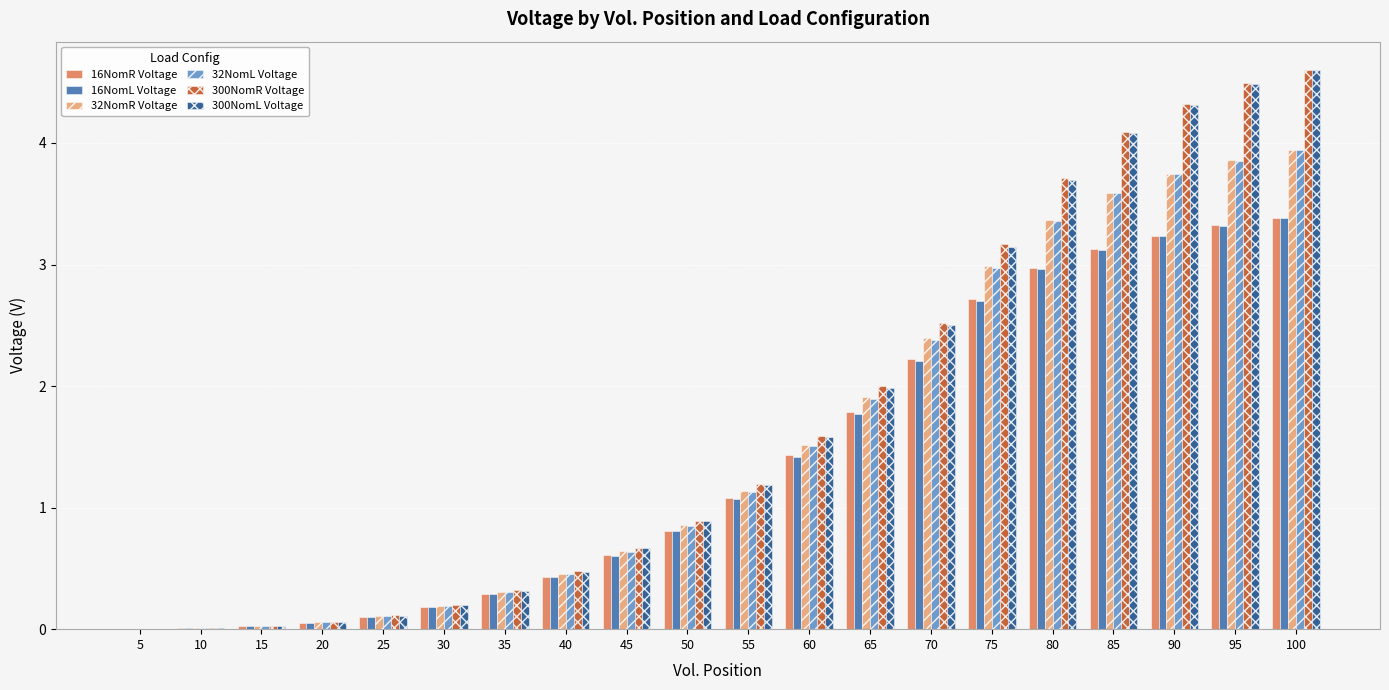

How many series are shown in this chart?

6